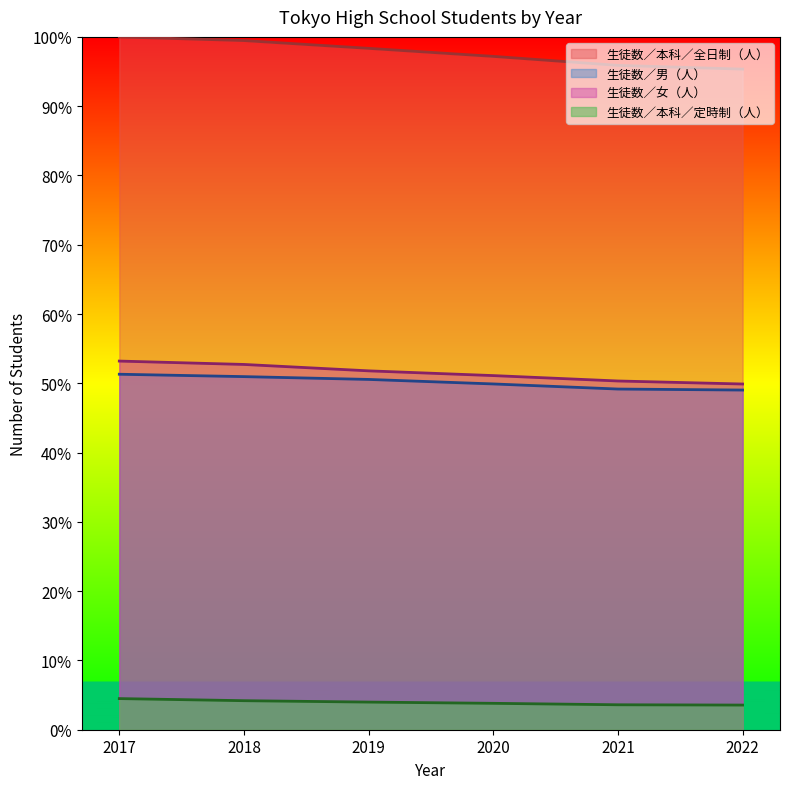

What are all the series names shown in the legend?

生徒数／本科／全日制（人）, 生徒数／男（人）, 生徒数／女（人）, 生徒数／本科／定時制（人）